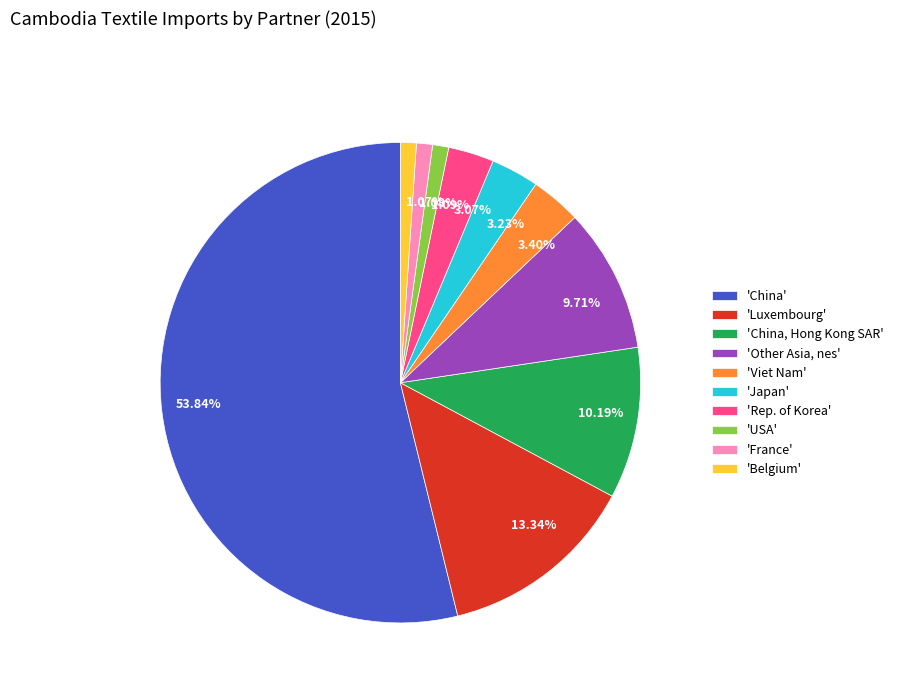

How many slices are in this pie chart?

10